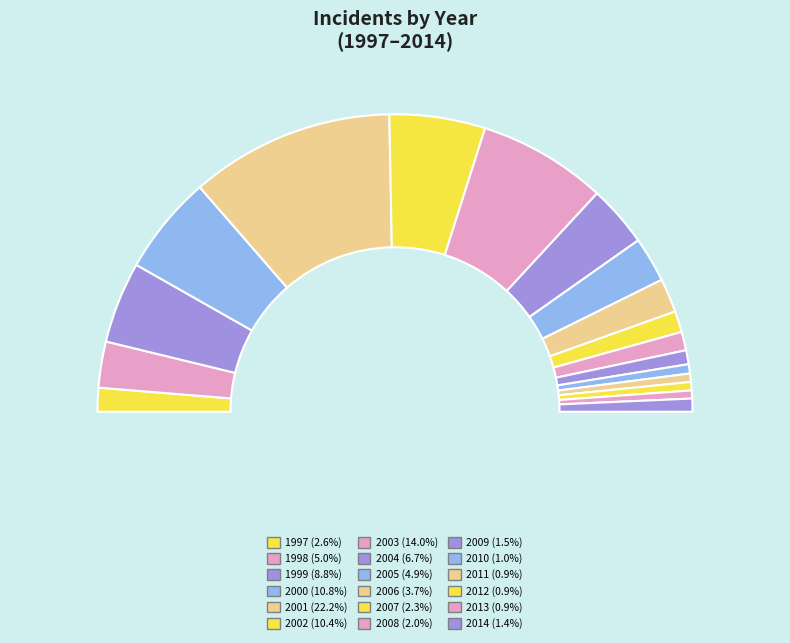

Which category has the smallest portion of the pie?

2013